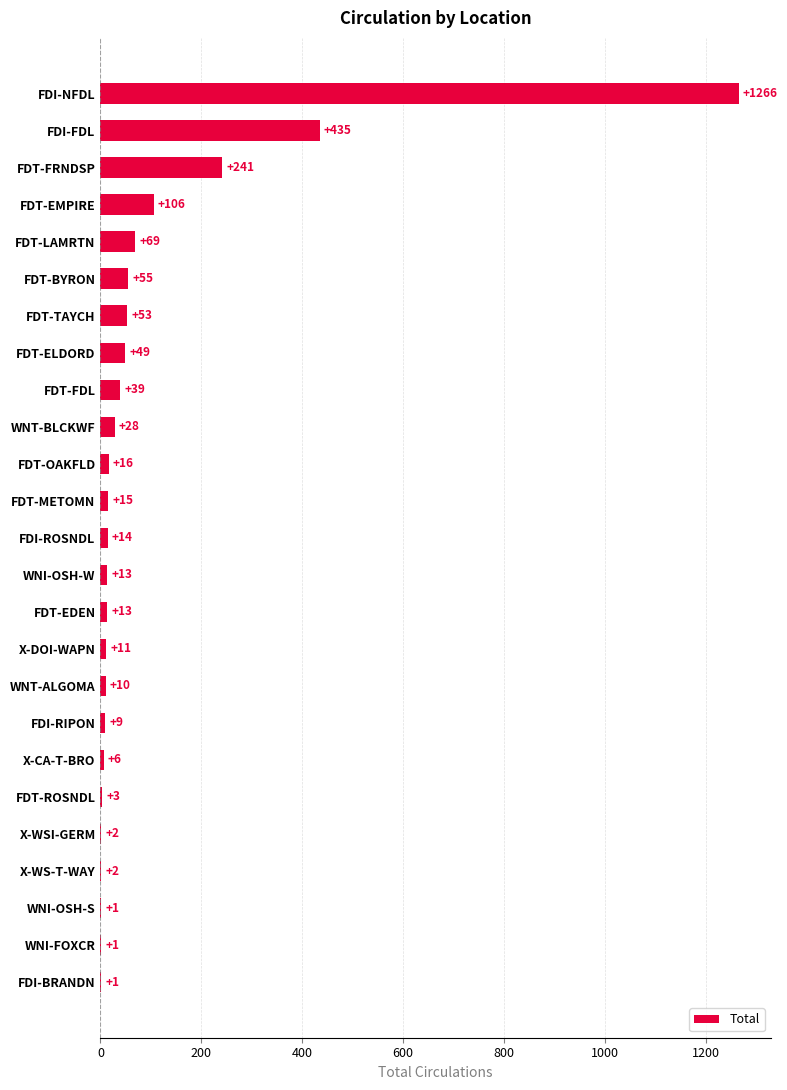

What is the sum of all values?

2458